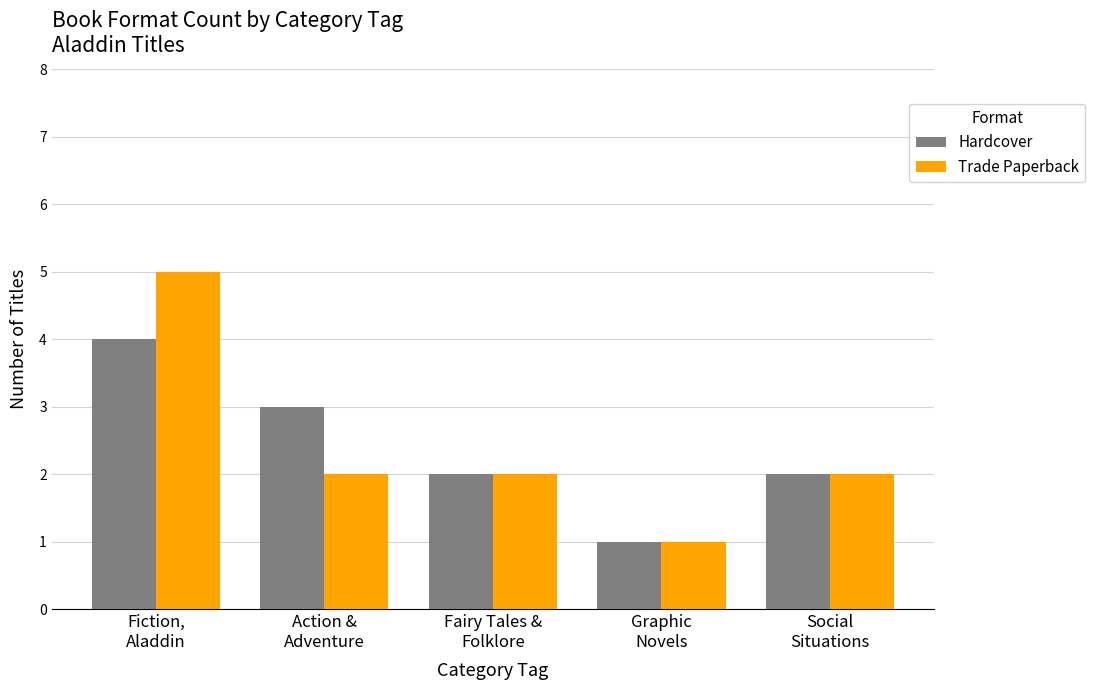

Which series has the largest range (max minus min)?

Trade Paperback